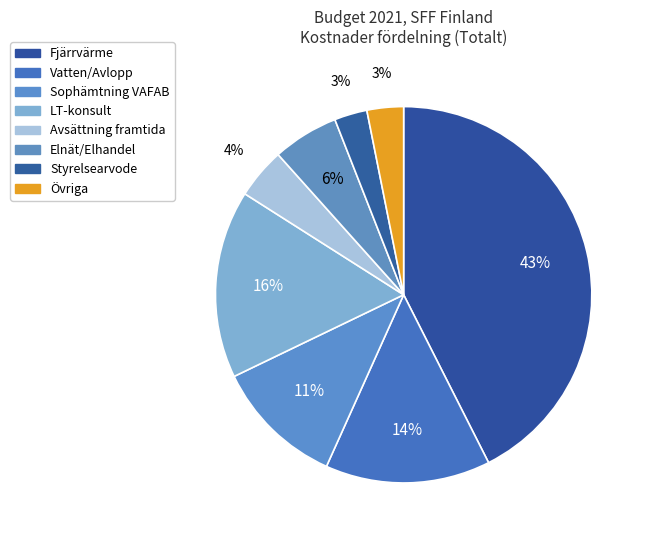

Is there a majority slice in this chart?

No